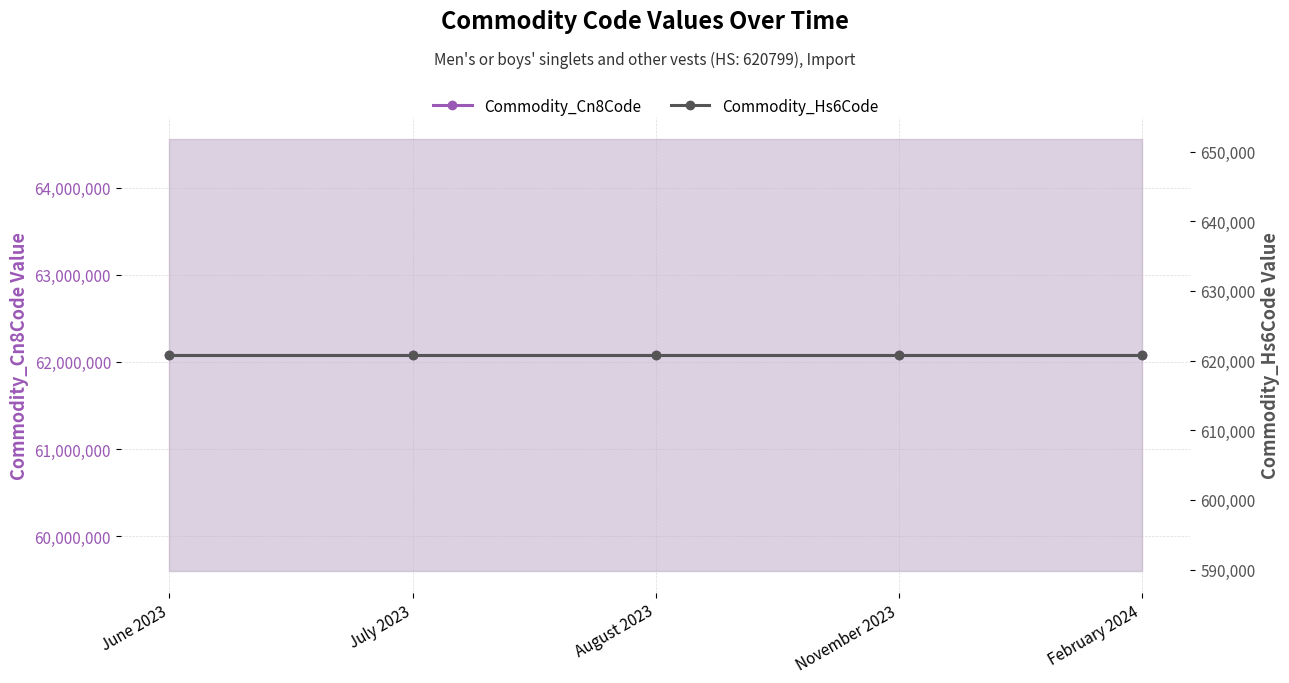

Rank the series at August 2023 from lowest to highest value.

Commodity_Hs6Code, Commodity_Cn8Code